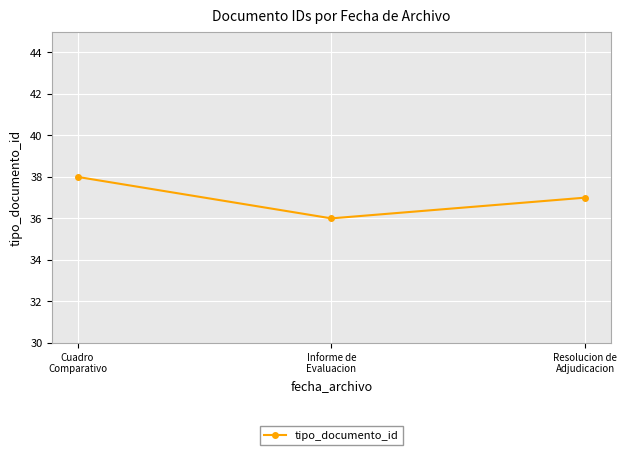

The value at Informe de
Evaluacion is 51. True or false?

False